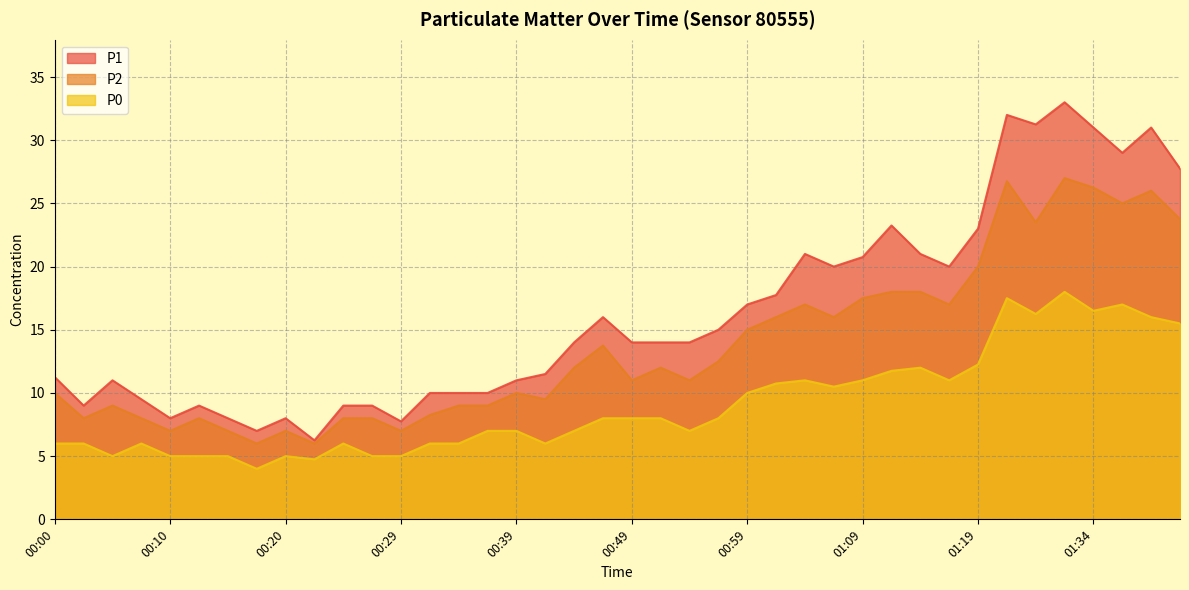

What is the average value of the P2 series?

13.7